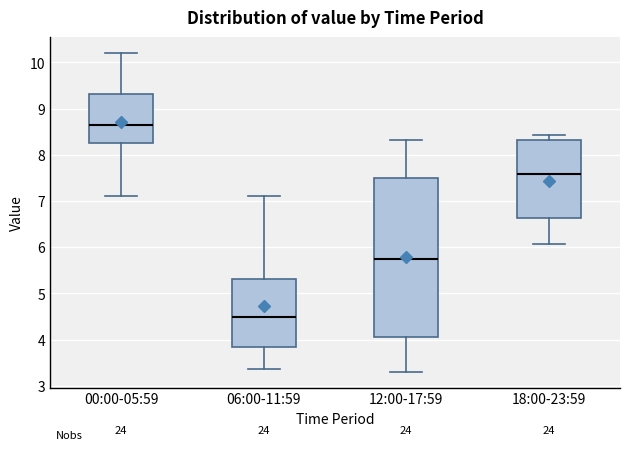

Reading left to right, transcribe this box plot: for each box, give where its median line is, the range the box spans, and where its two whiskers end, as read against the y-axis. The values are not printed on the chart, so give them approximately, as read against the axis.

00:00-05:59: median 8.7, box 8.2 to 9.3, whiskers 7.1 to 10.2
06:00-11:59: median 4.5, box 3.8 to 5.3, whiskers 3.4 to 7.1
12:00-17:59: median 5.7, box 4.1 to 7.5, whiskers 3.3 to 8.3
18:00-23:59: median 7.6, box 6.6 to 8.3, whiskers 6.1 to 8.4